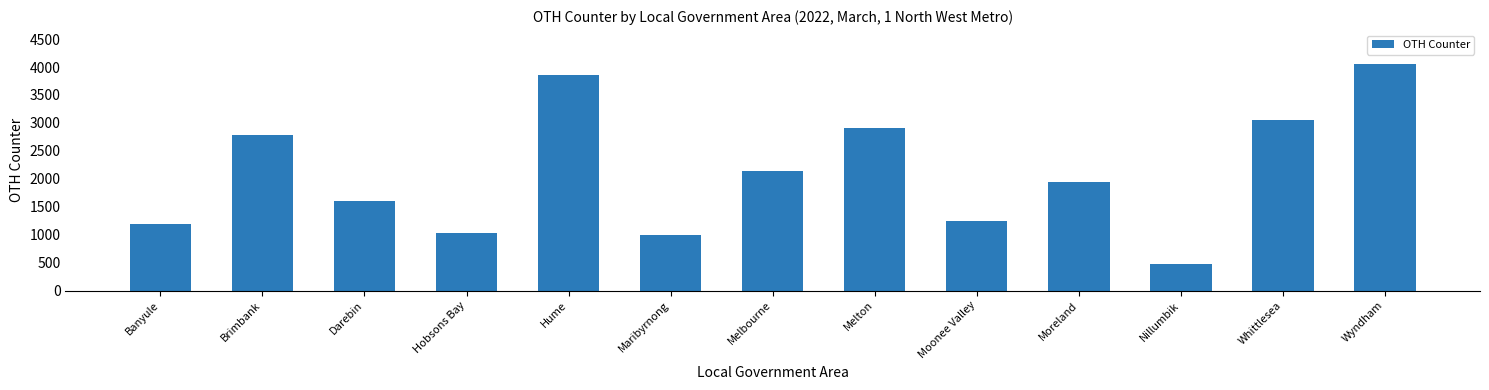

The chart shows a value of 2799 at Moreland. True or false?

False